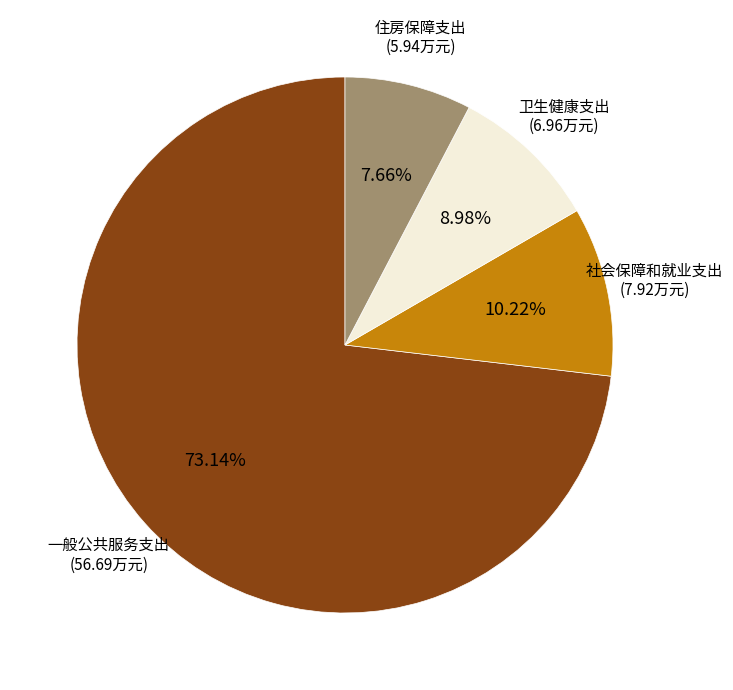

Does any single category account for the majority?

Yes